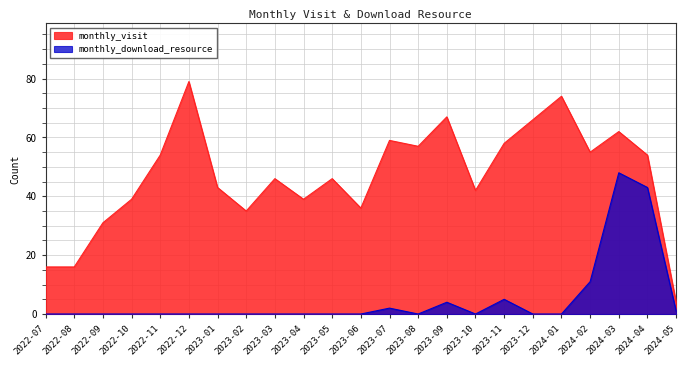

The value of monthly_visit at 2023-04 is 39. True or false?

True